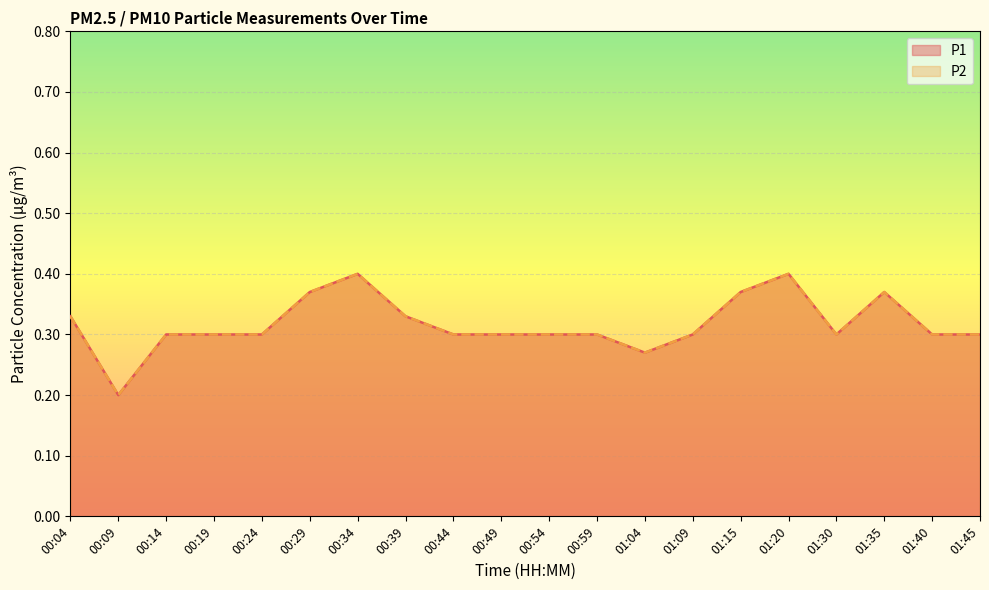

Which series changed the most between 01:35 and 01:40?

P1